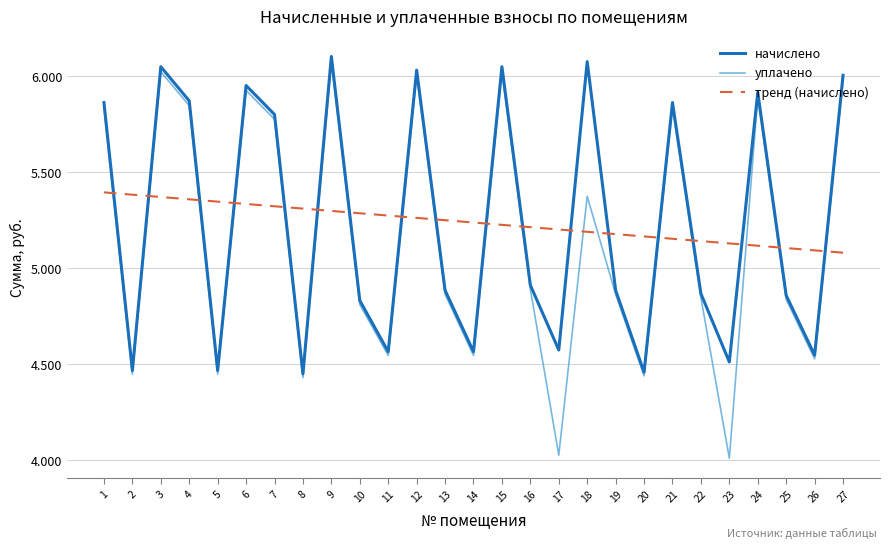

Does the chart display data point markers on the line(s)?

No